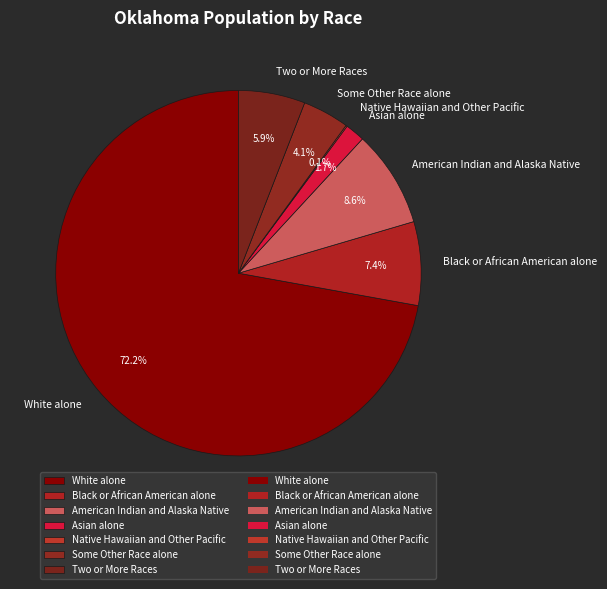

Is it true that American Indian and Alaska Native is 23% of the pie?

False